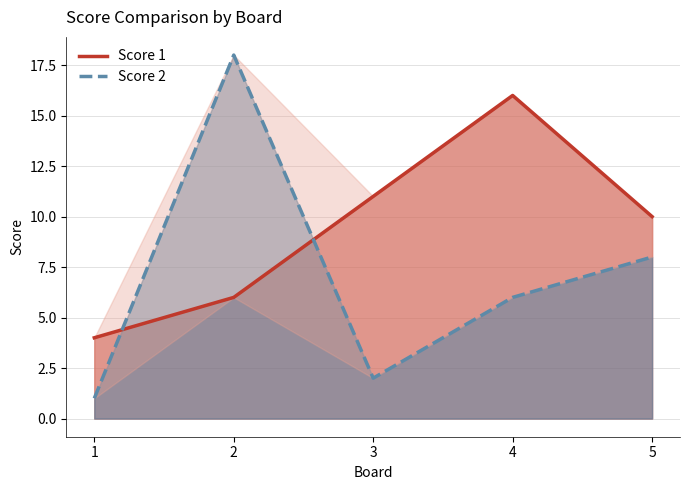

What is the spread (max minus min) of values at 3?

9